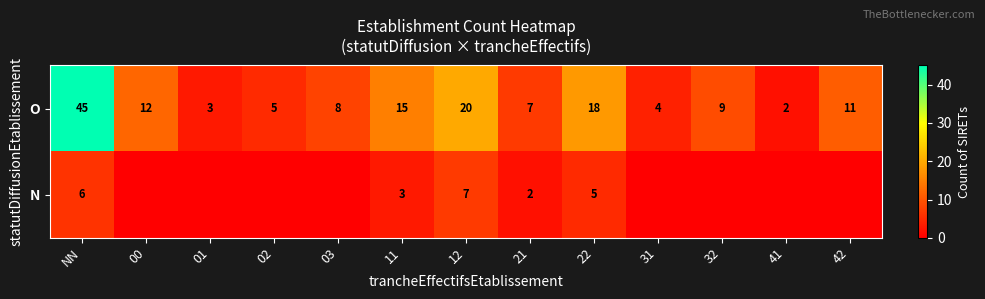

List the labels in order of O value, smallest first.

41, 01, 31, 02, 21, 03, 32, 42, 00, 11, 22, 12, NN